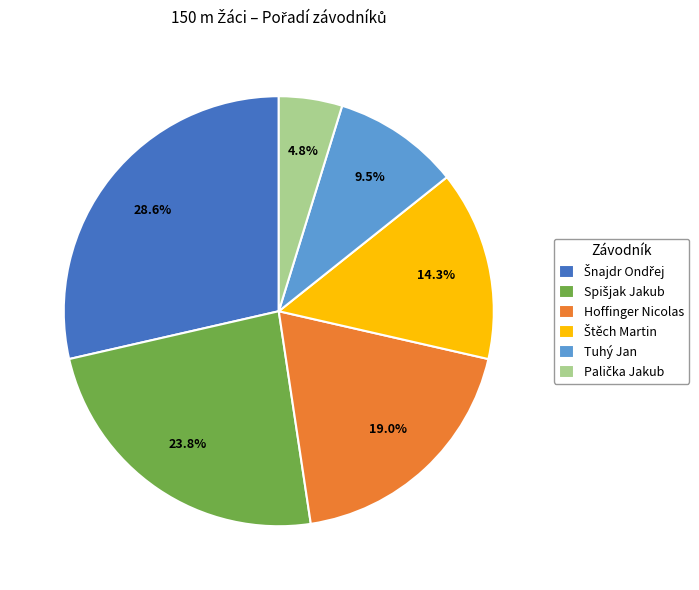

Is there any slice that represents more than half of the pie?

No